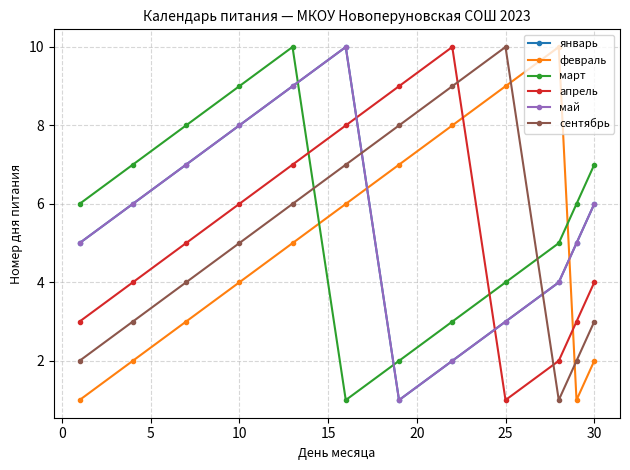

Where do январь and февраль first cross each other?

20 and 25